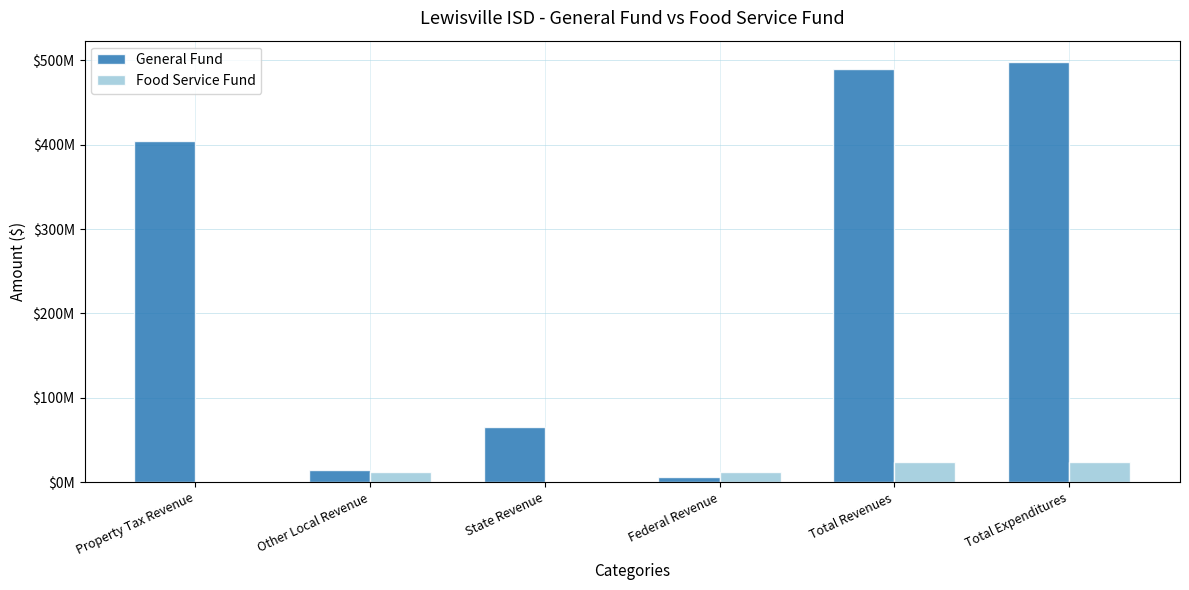

Are the bars grouped side by side (vs. stacked)?

Yes